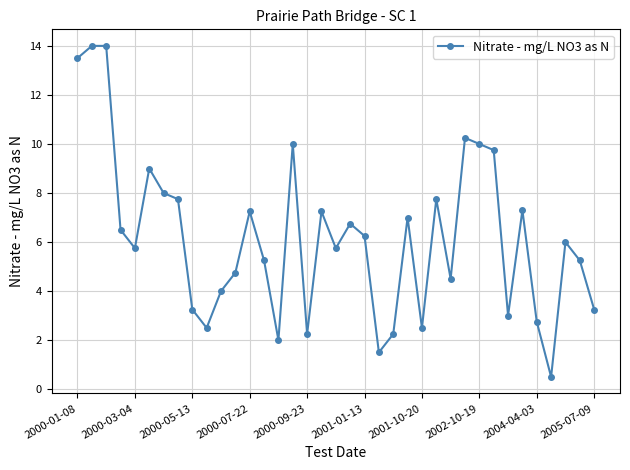

What is the value of the 25th point from the left?

2.5